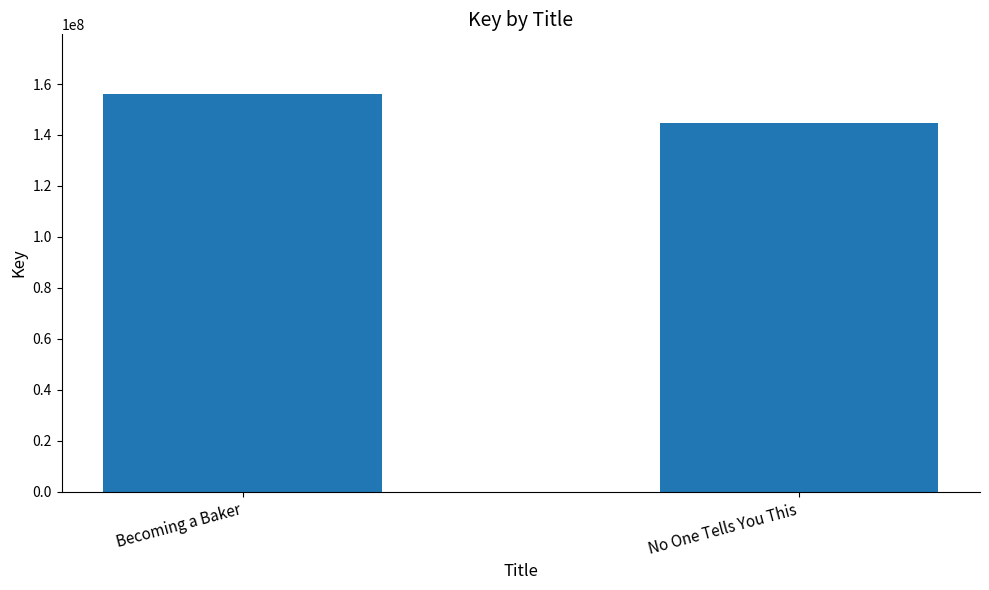

Where is the data nearest to the value 150363260?

No One Tells You This